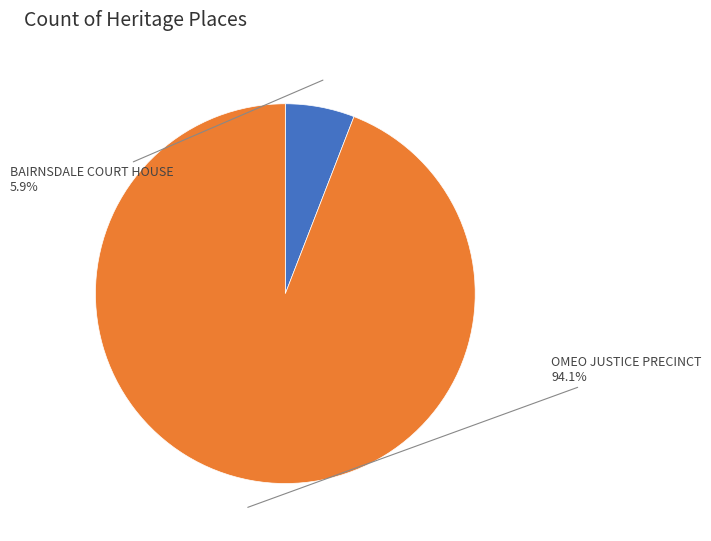

Is there any slice that represents more than half of the pie?

Yes